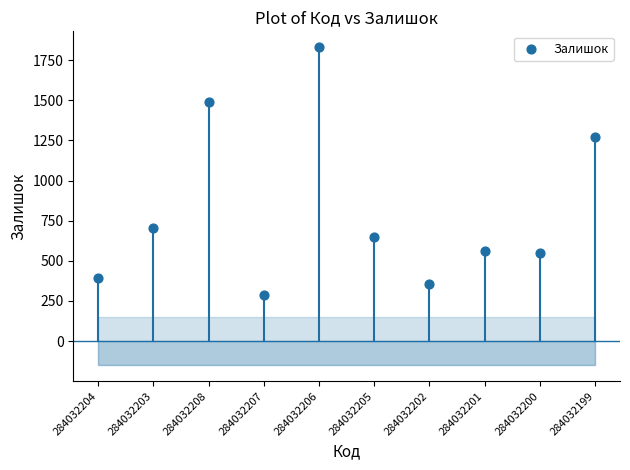

What is the average Y value?

810